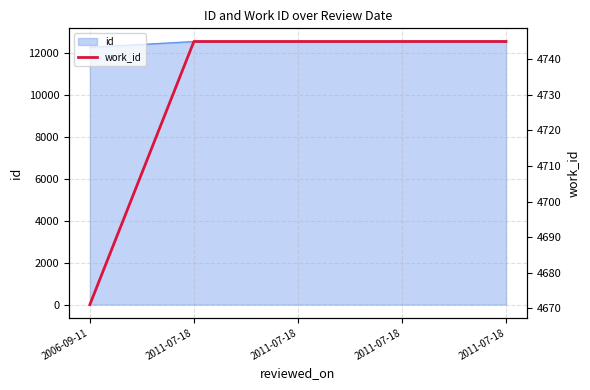

Rank the categories by value from highest to lowest.

2011-07-18, 2011-07-18, 2011-07-18, 2011-07-18, 2006-09-11